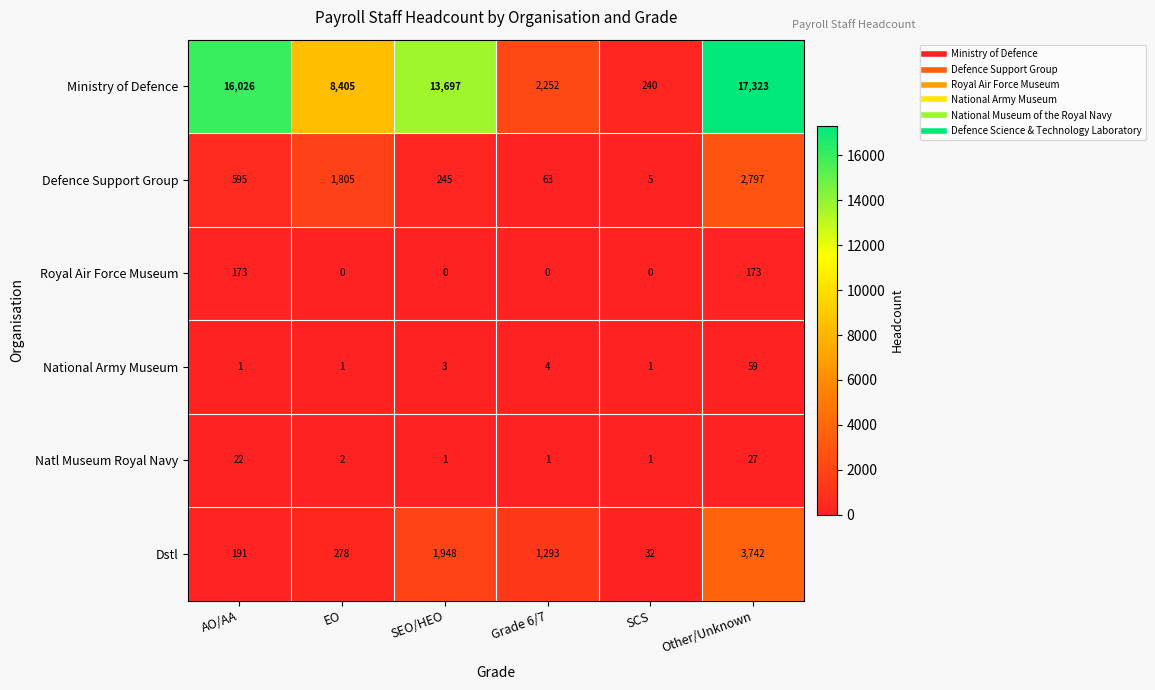

The Defence Support Group series shows 63 at Grade 6/7. True or false?

True